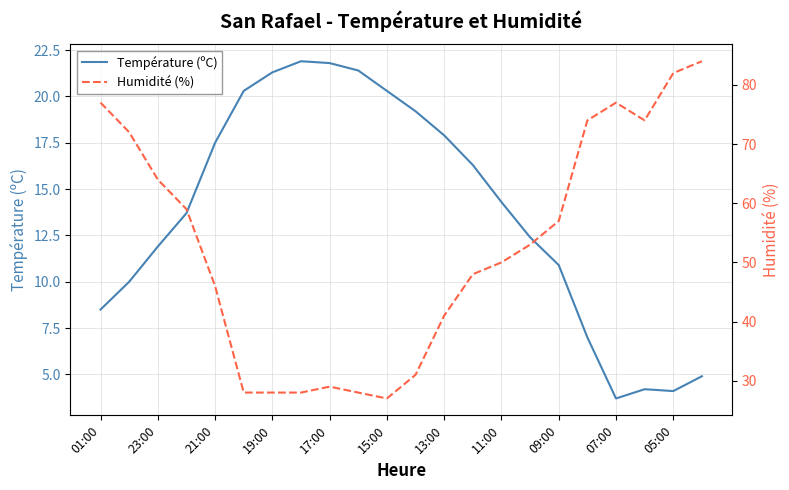

At which label does Température (ºC) first exceed 14?

21:00